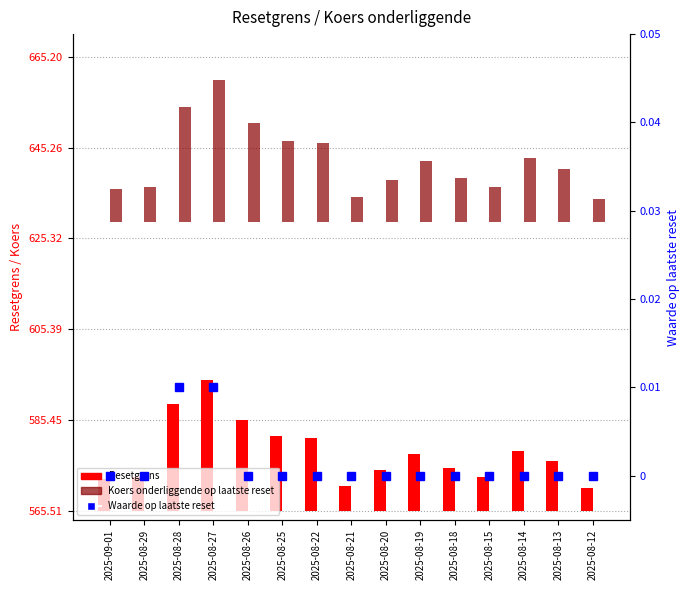

What is the label of the 9th bar from the right?

2025-08-22